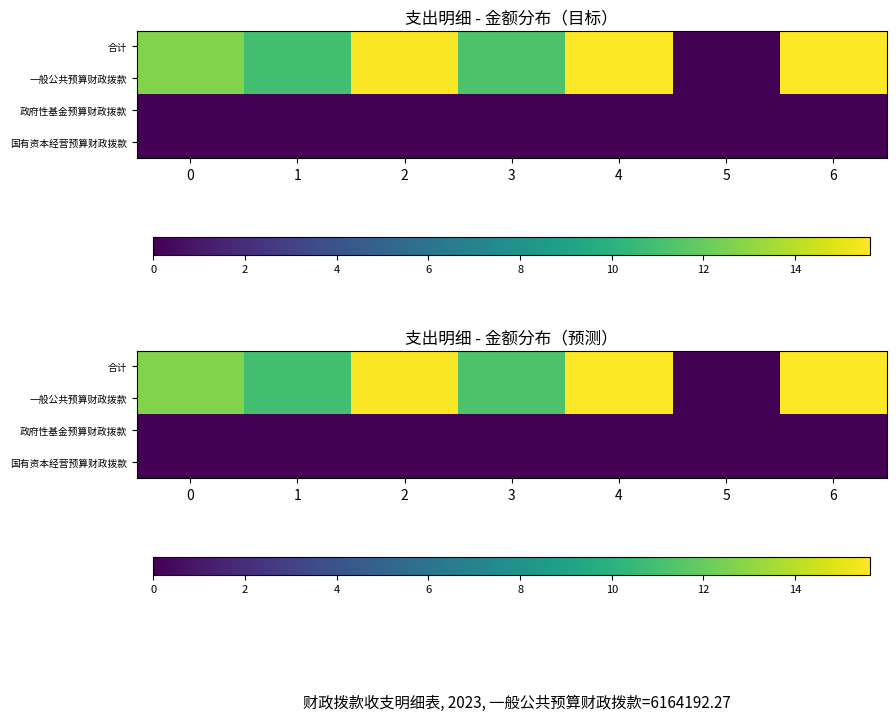

At which label does 合计 reach its minimum?

5